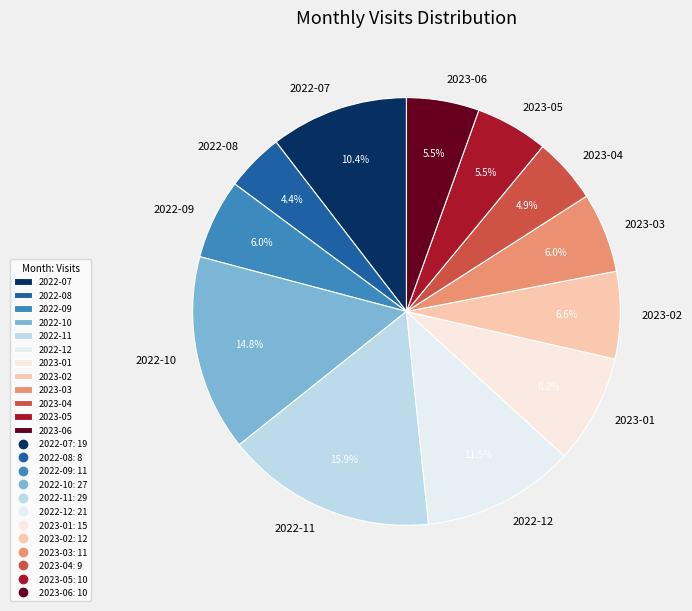

Is it true that 2022-11 is 7% of the pie?

False